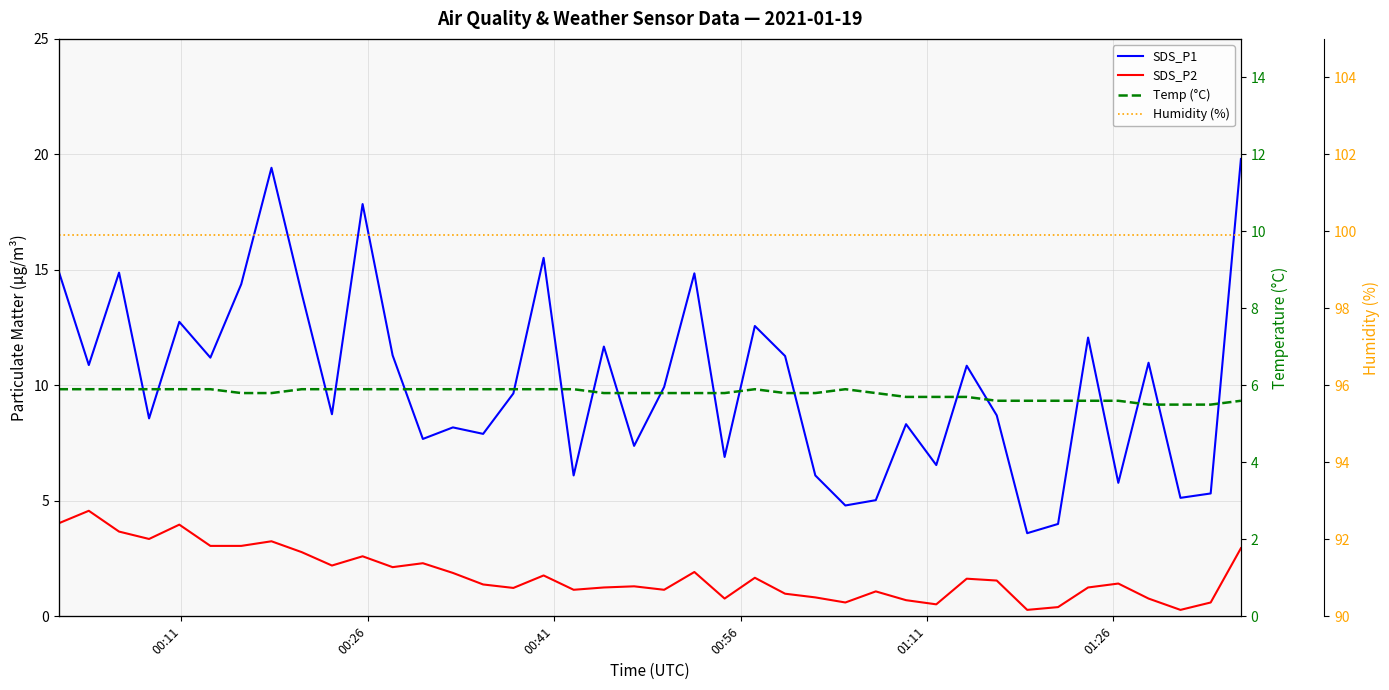

True or false: Humidity (%) and SDS_P2 intersect in this chart.

False